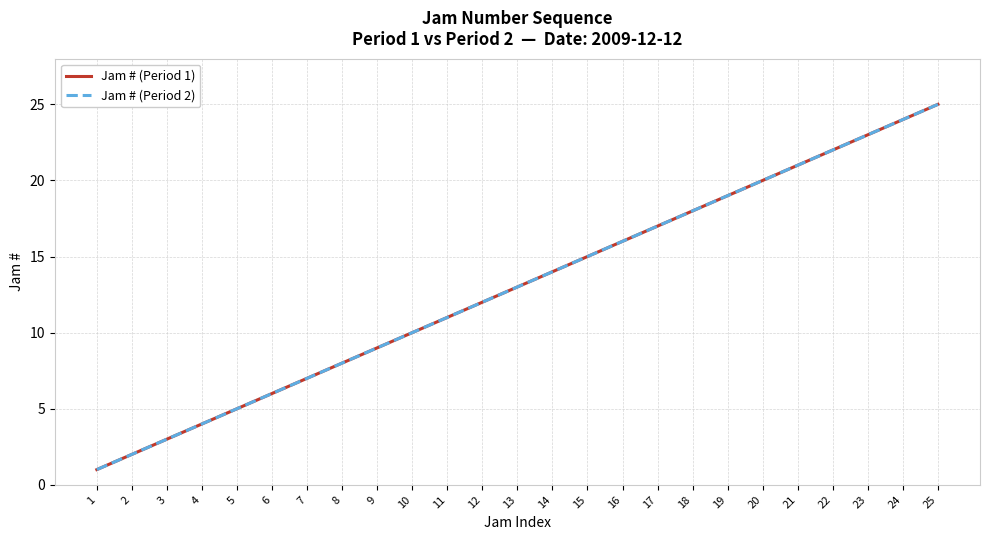

What is the value of the Jam # (Period 1) point at the 11th from the left?

11